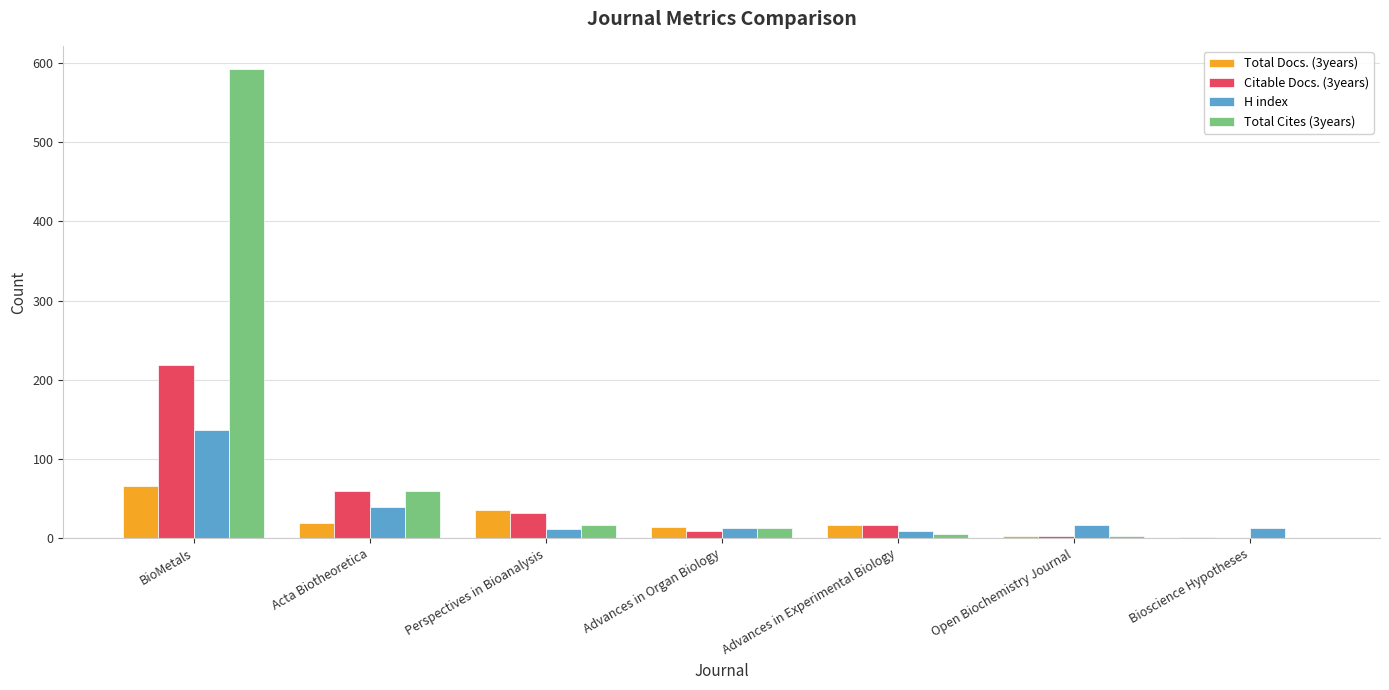

The value of Total Docs. (3years) at BioMetals is 66. True or false?

True